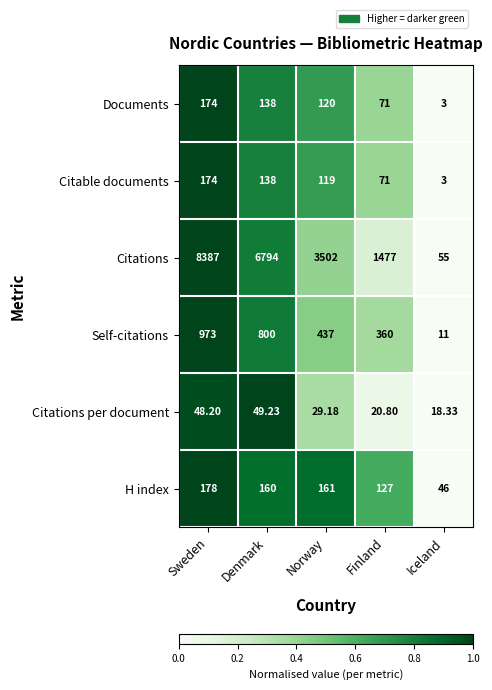

Rank the categories by Citations value from lowest to highest.

Iceland, Finland, Norway, Denmark, Sweden